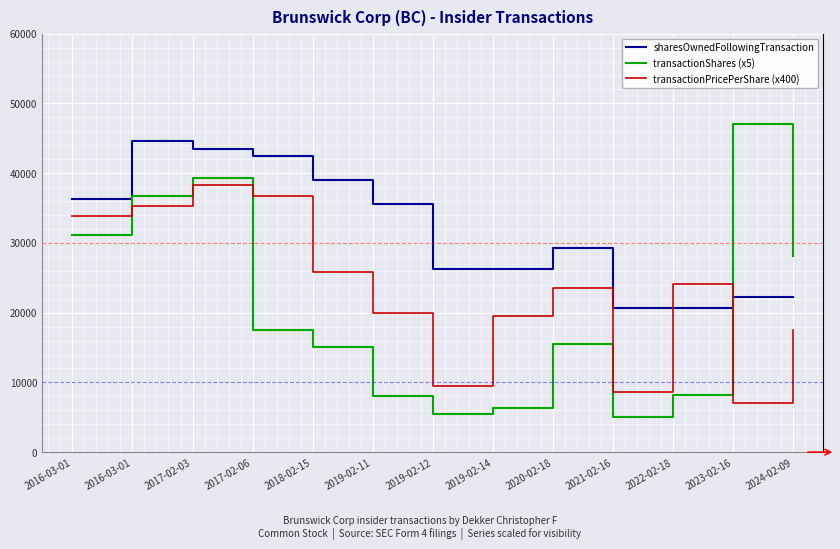

Is this an area chart (filled region under the line)?

No